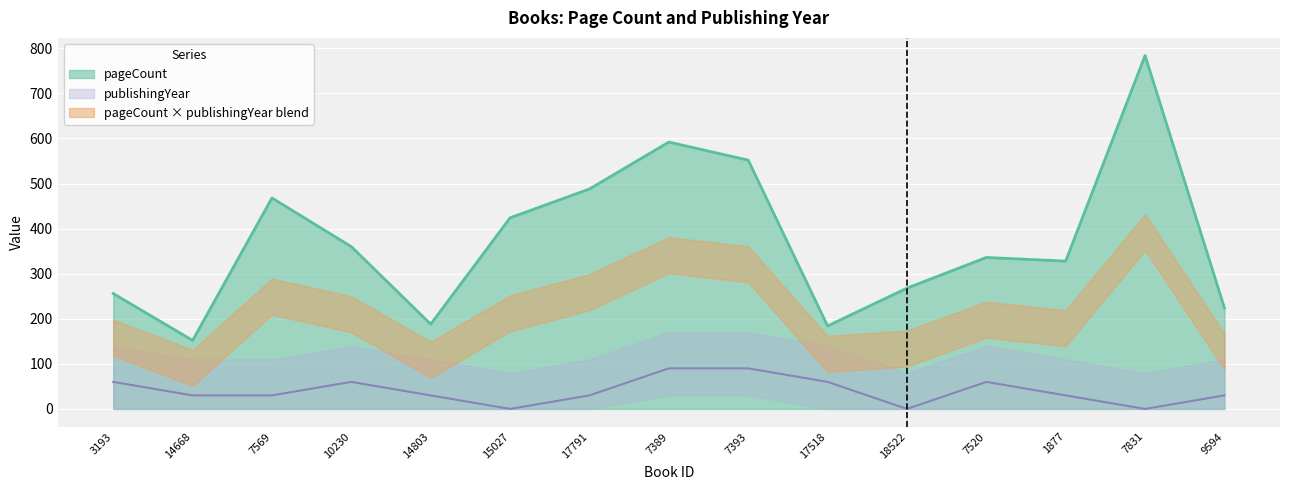

Between 17518 and 18522, which series saw the biggest shift?

pageCount